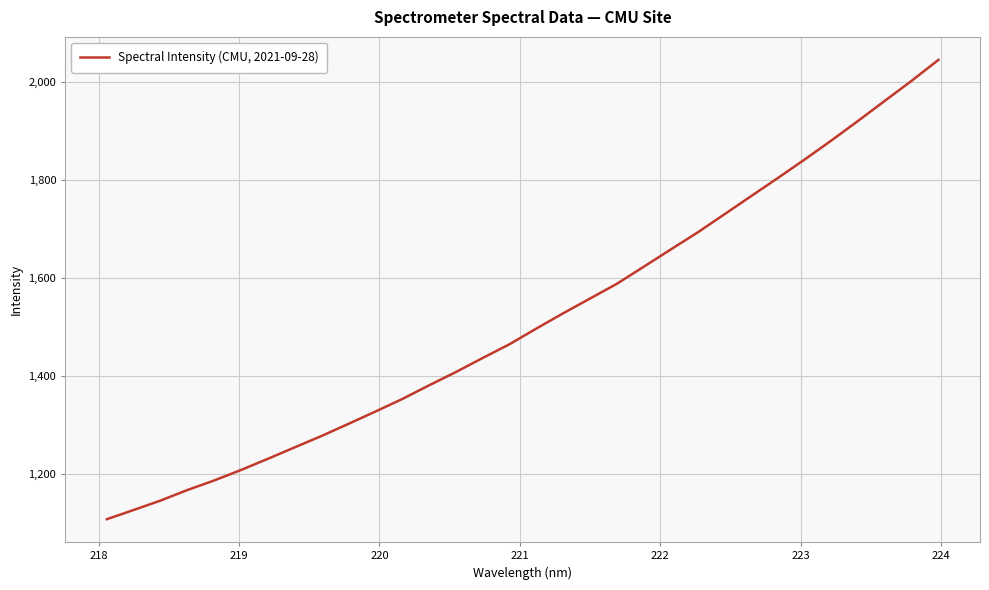

What is the smallest value displayed?

1106.7